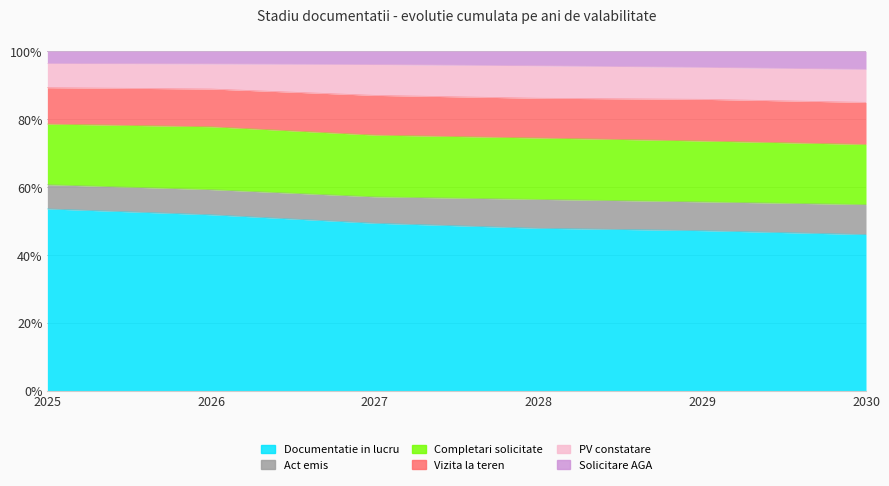

What is the approximate value of Documentatie in lucru at 2026?

59.3